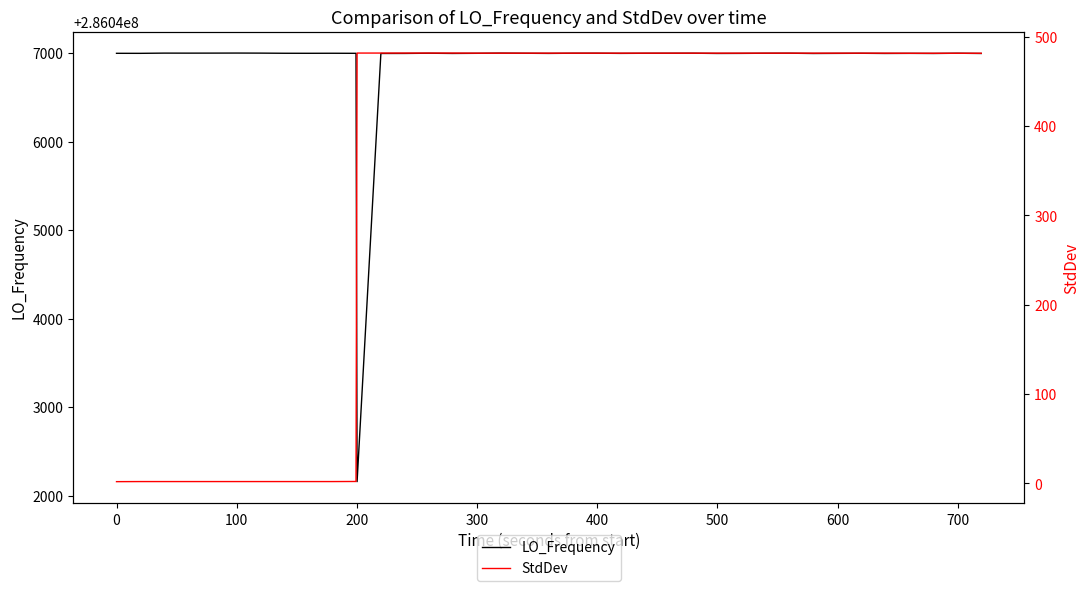

Reading right to left, list all the values displayed in this chart.

LO_Frequency: 286046996.6	286046999.2	286046996.6	286046997.8	286046996.8	286046998.7	286046997.7	286046996.5	286046999.5	286046999.0	286046999.0	286046997.5	286046996.8	286046999.5	286046999.1	286046998.8	286046997.5	286046999.5	286046999.2	286046997.3	286046998.9	286047000.4	286047000.4	286046998.3	286046996.9	286046999.3	286046997.0	286046996.6	286042159.8	286046998.3	286046999.0	286046998.6	286046998.9	286047000.5	286047001.2	286047000.6	286047000.3	286047000.6	286046998.1	286046998.4
StdDev: 481.6	481.6	481.6	481.6	481.7	481.7	481.7	481.7	481.7	481.7	481.7	481.7	481.7	481.7	481.7	481.7	481.7	481.7	481.7	481.7	481.7	481.7	481.7	481.7	481.8	481.8	481.8	481.8	481.8	2.2	2.1	2.1	2.1	2.1	2.1	2.1	2.1	2.1	2.1	2.0